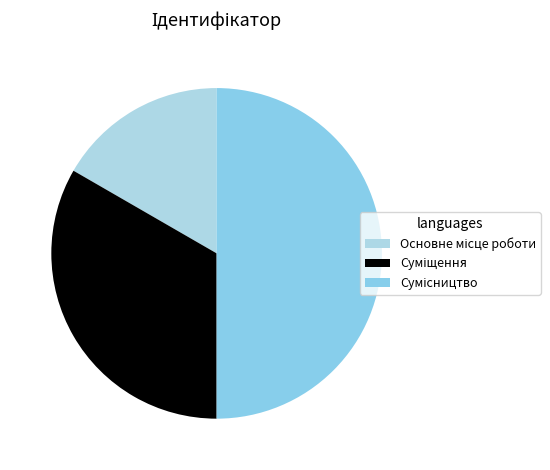

To the nearest percent, what portion does Основне місце роботи represent?

17%